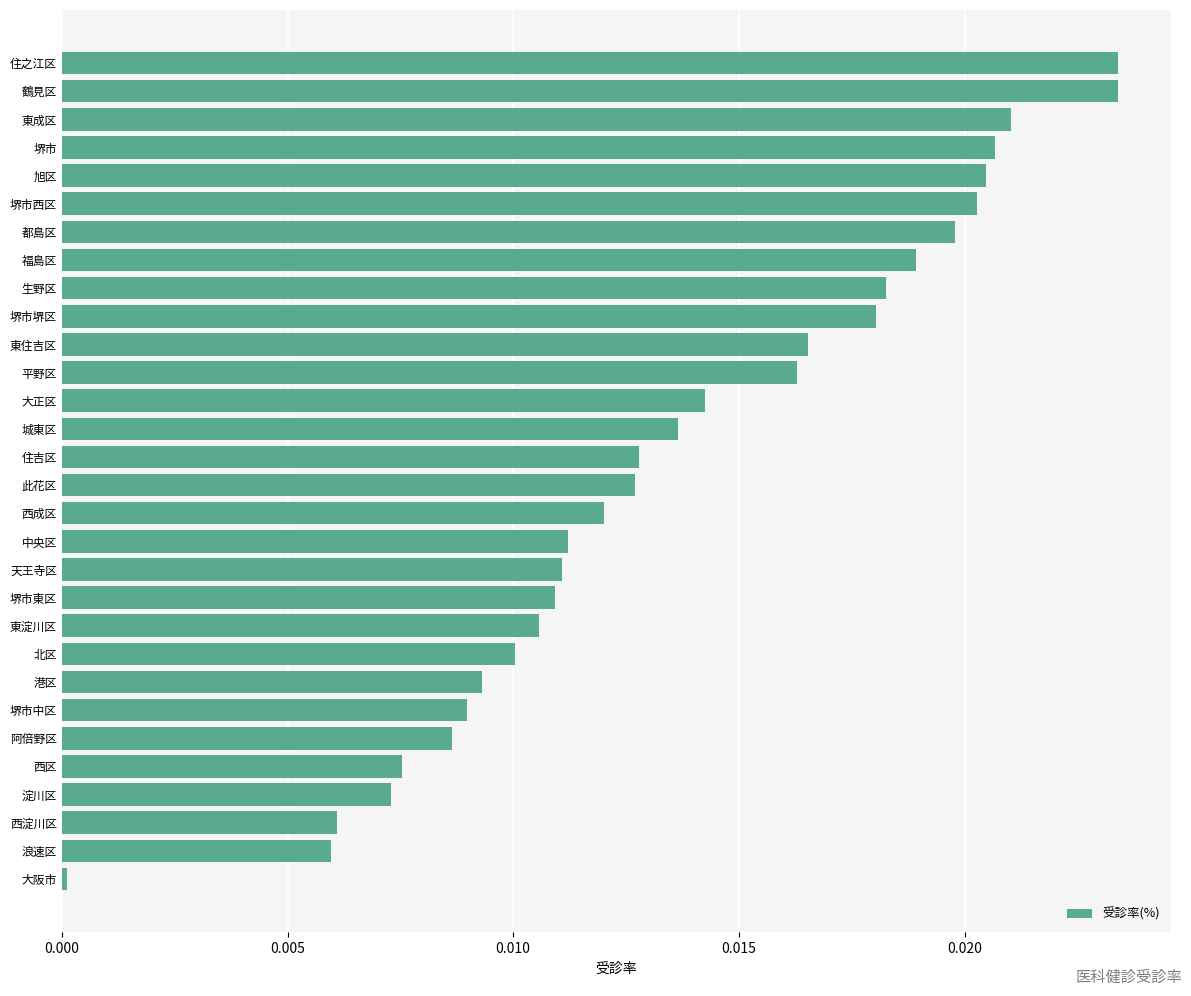

The chart shows a value of 0.0 at 浪速区. True or false?

True